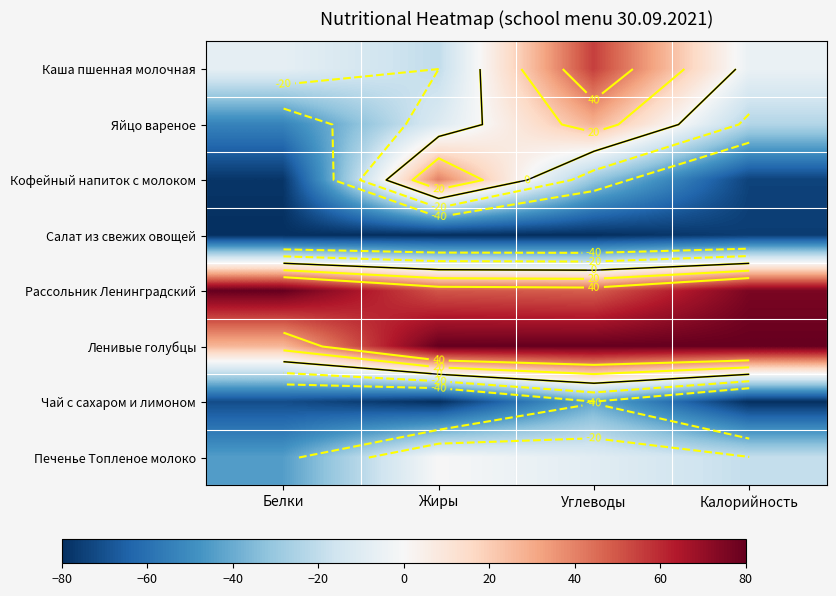

List the labels in order of Салат из свежих овощей value, largest first.

Калорийность, Белки, Жиры, Углеводы